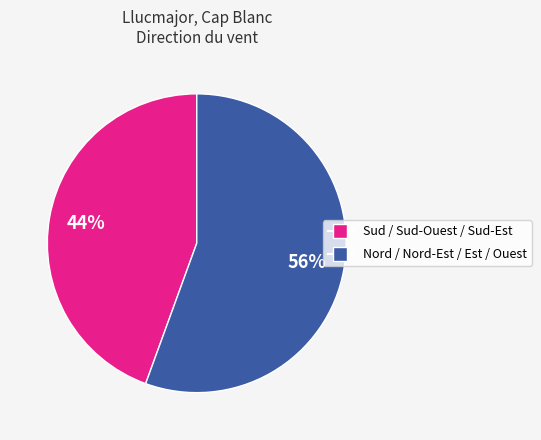

How many slices are in this pie chart?

2